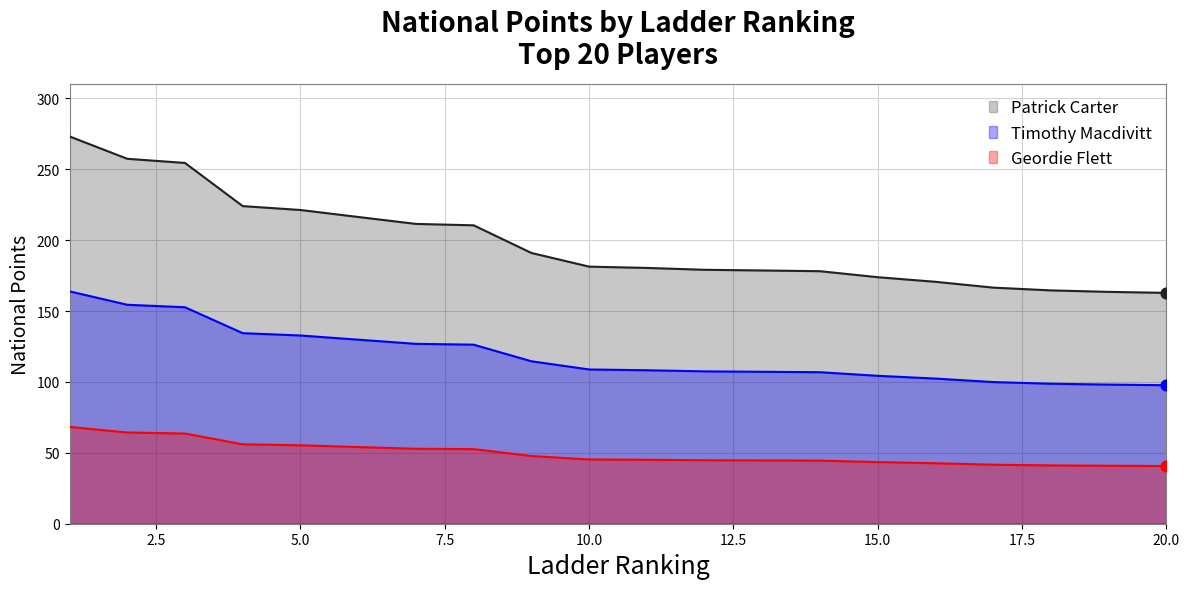

Which series reaches the minimum Y coordinate?

Geordie Flett